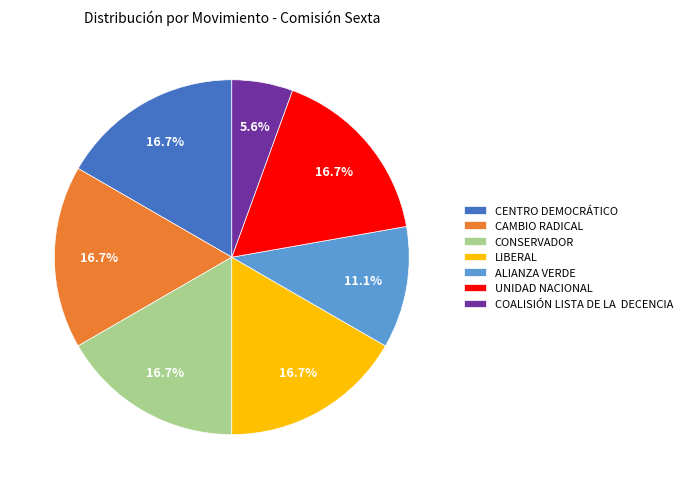

True or false: LIBERAL accounts for 17% of the total.

True